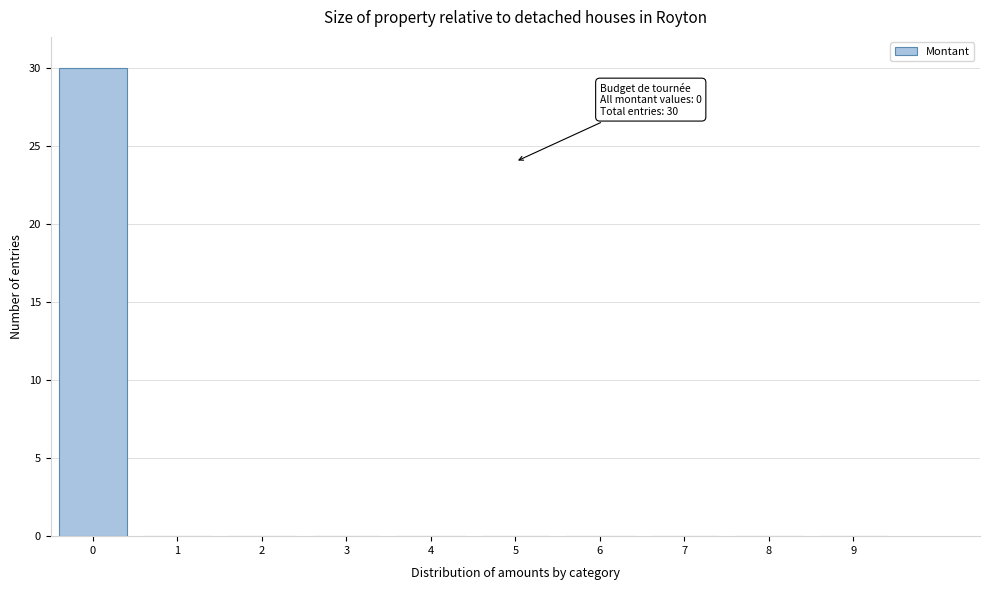

Which range on the x-axis has the tallest bar?

-0.5 to 0.5